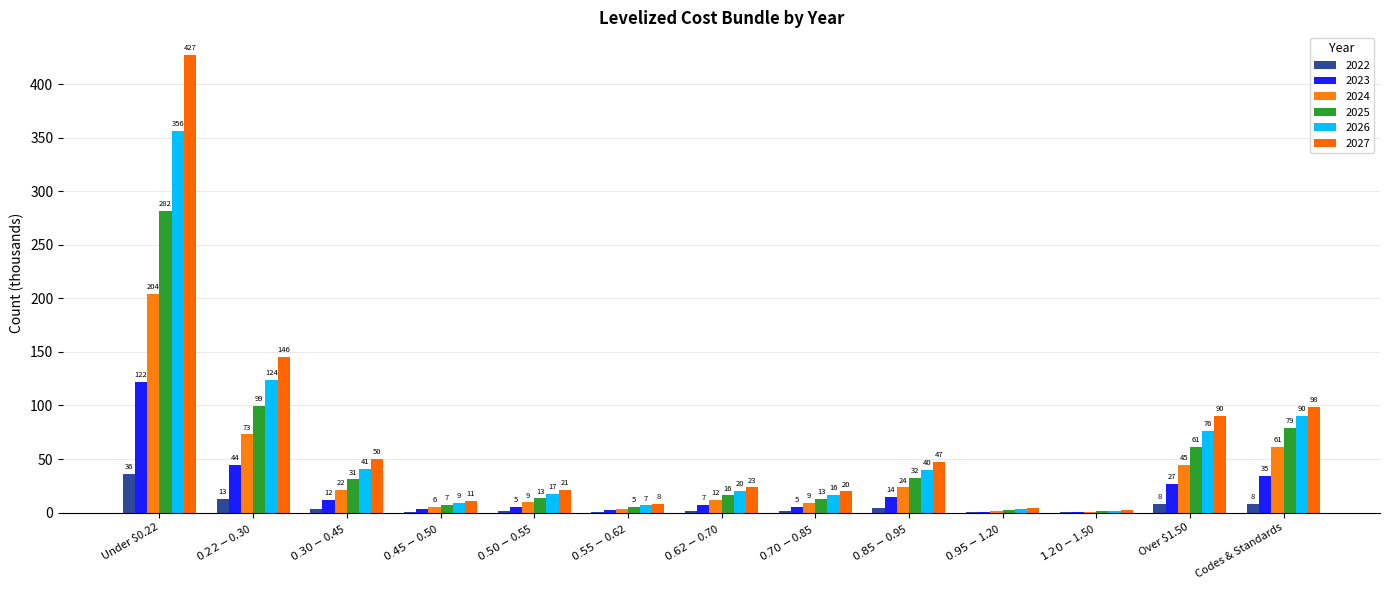

Does the chart contain stacked bars?

No